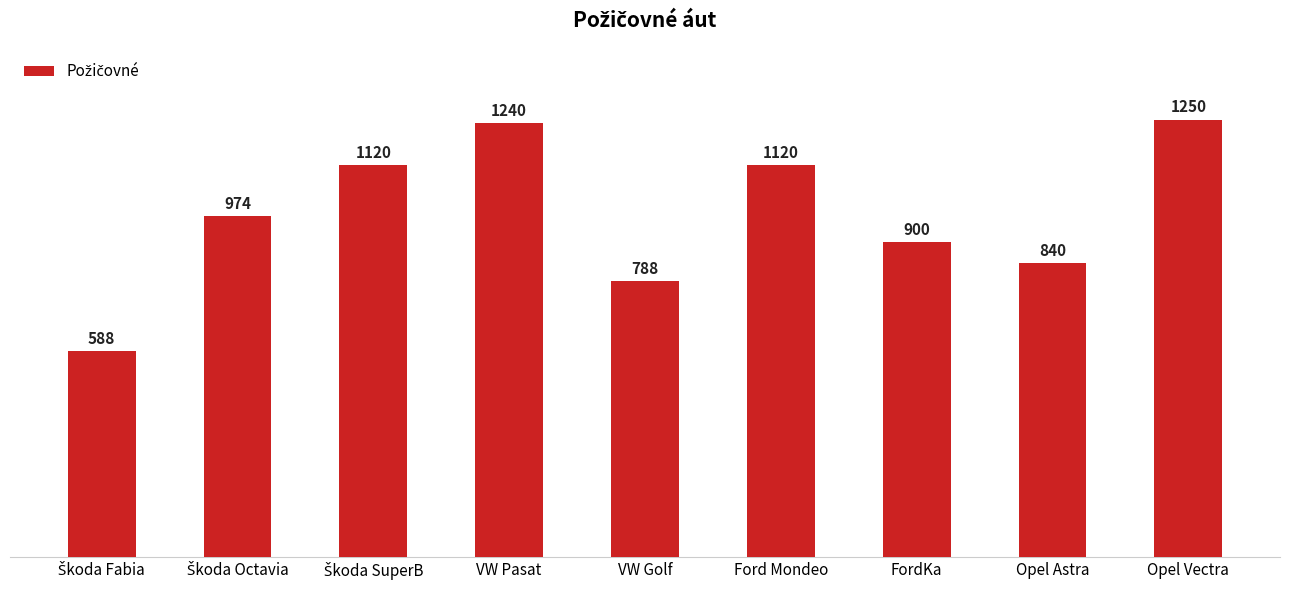

Count the number of data series in this chart.

1